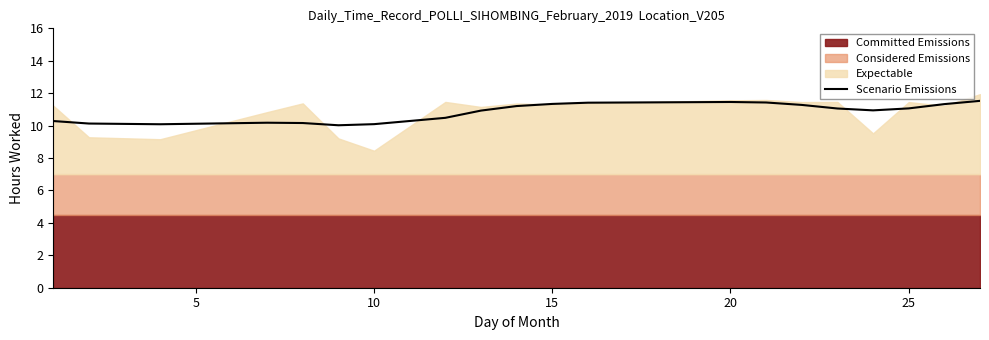

What is the minimum value shown in the chart?

10.0